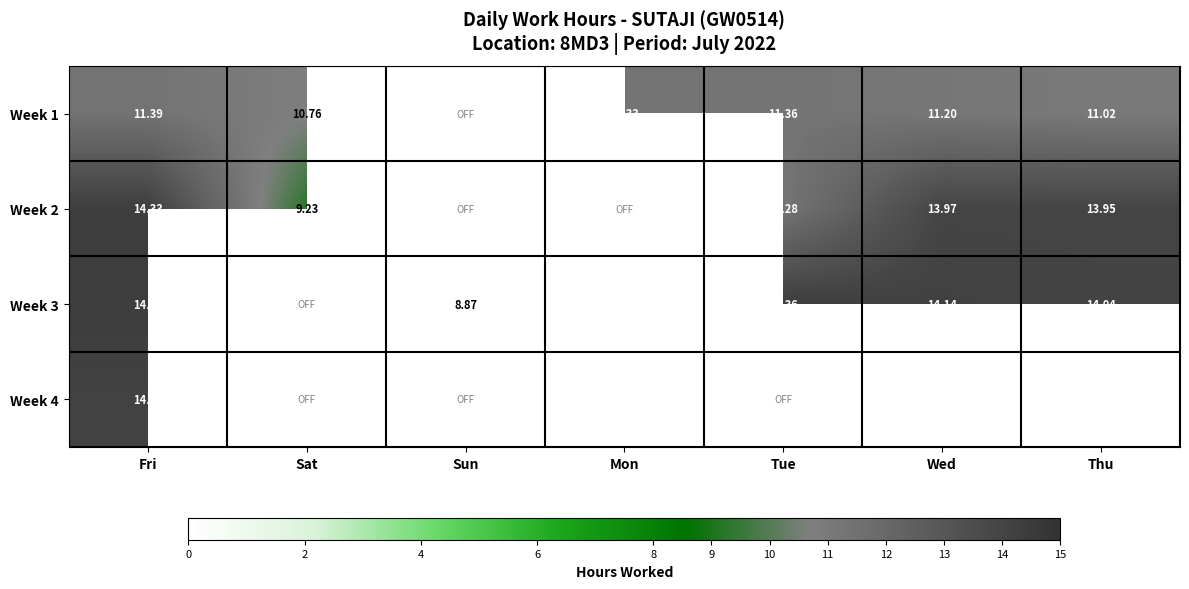

How many data points does each series have?

7